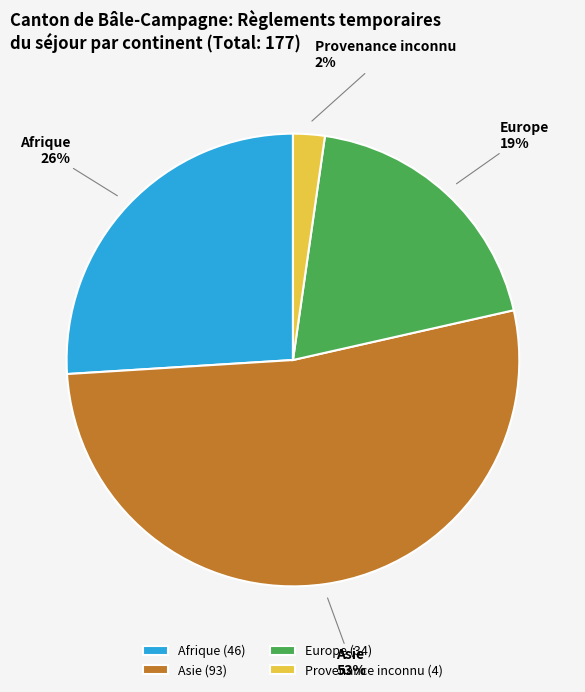

Combined, do Europe and Afrique account for over 50%?

No